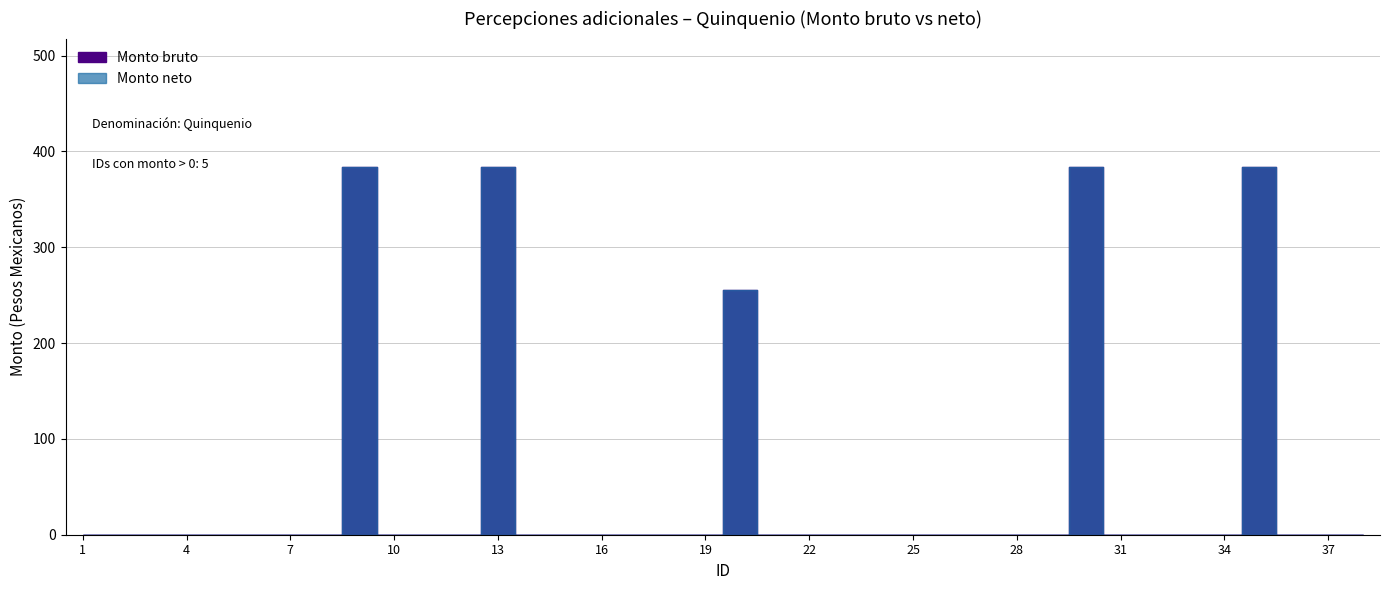

What is the difference between the maximum and minimum values in the Monto bruto series?

383.5